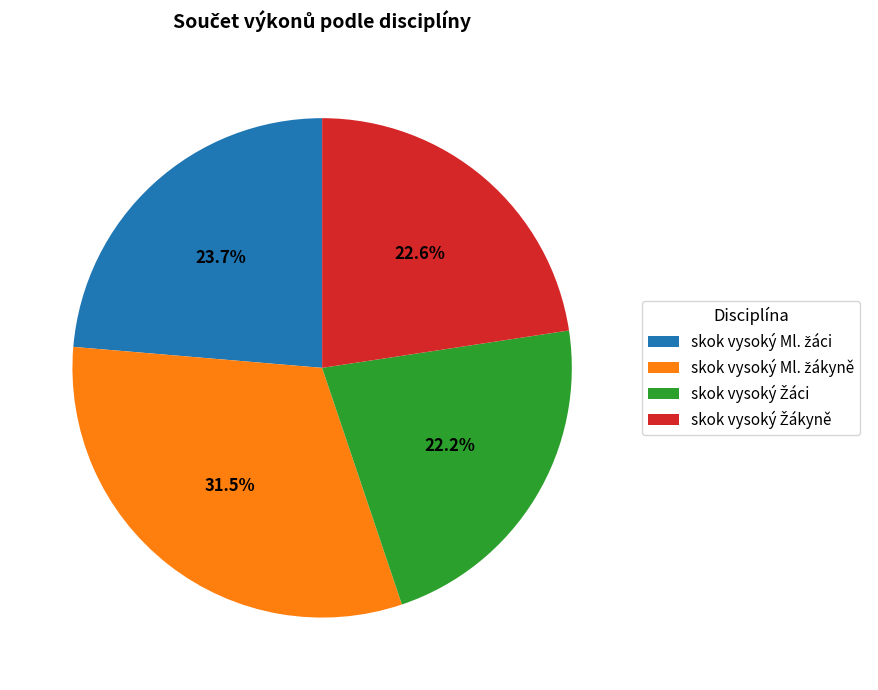

Is there a majority slice in this chart?

No